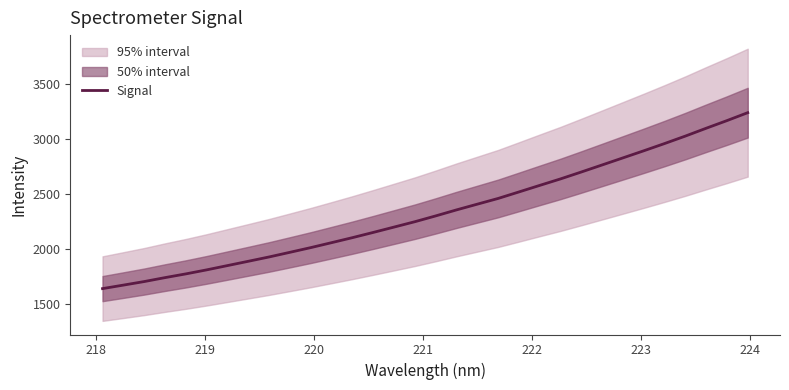

What is the lowest value of the Signal series?

1636.1